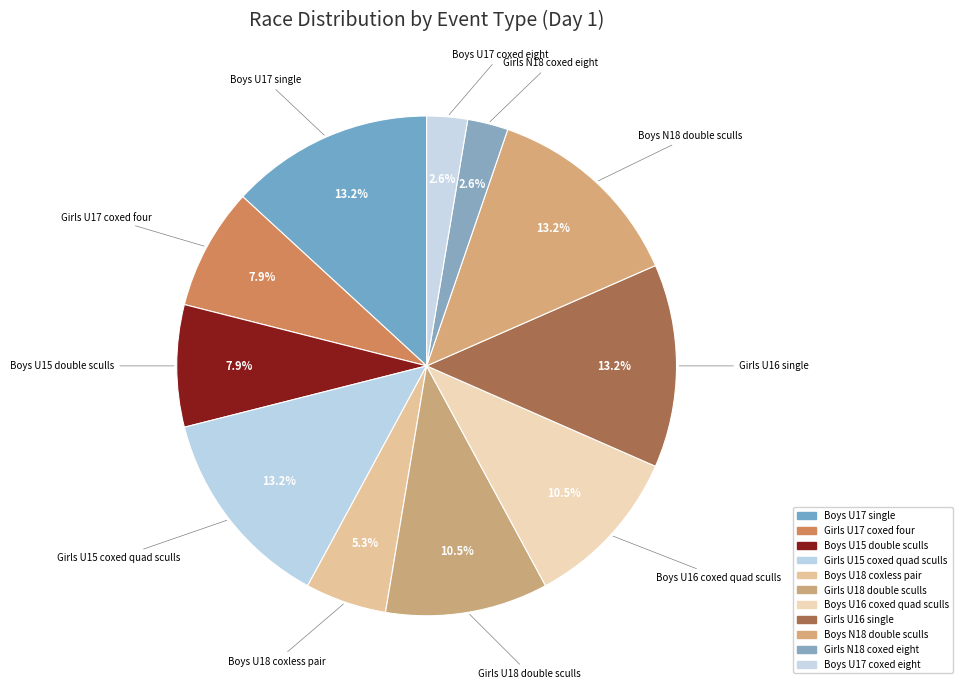

Does Boys U17 coxed eight represent more than half of the total?

No